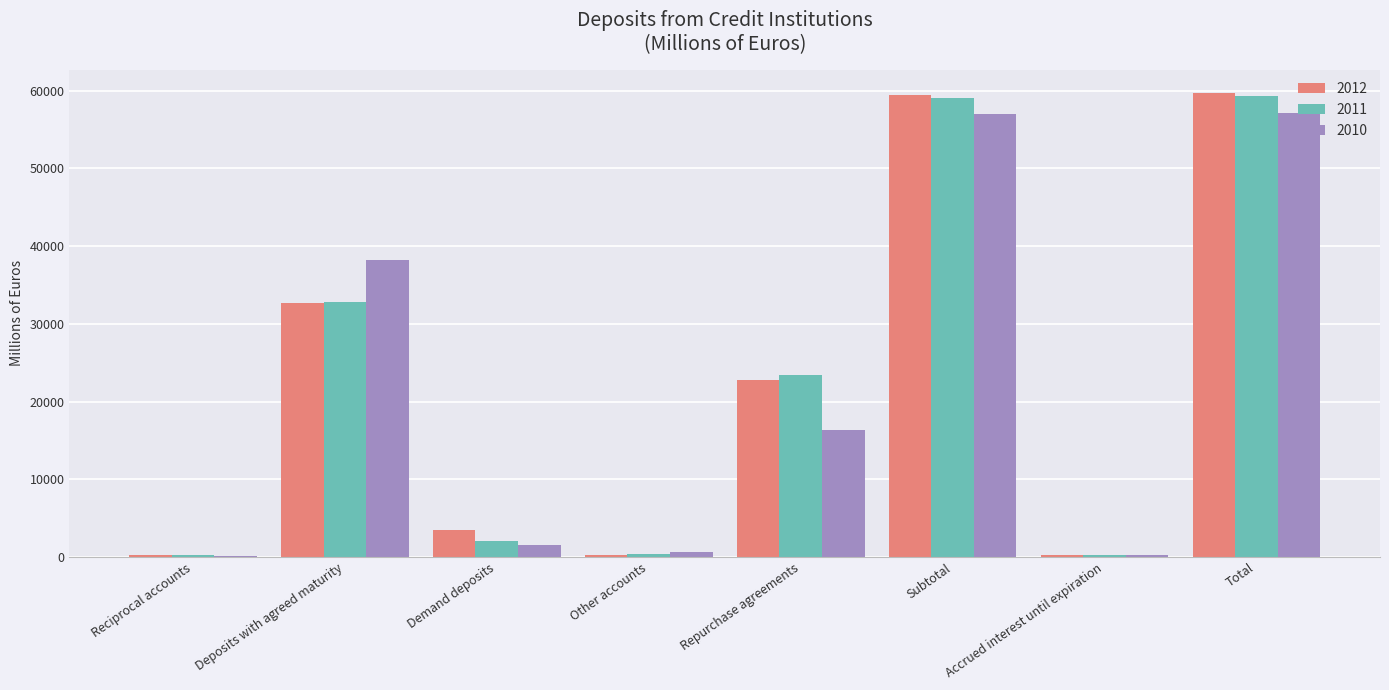

Where is 2010 nearest to the value 28655?

Deposits with agreed maturity